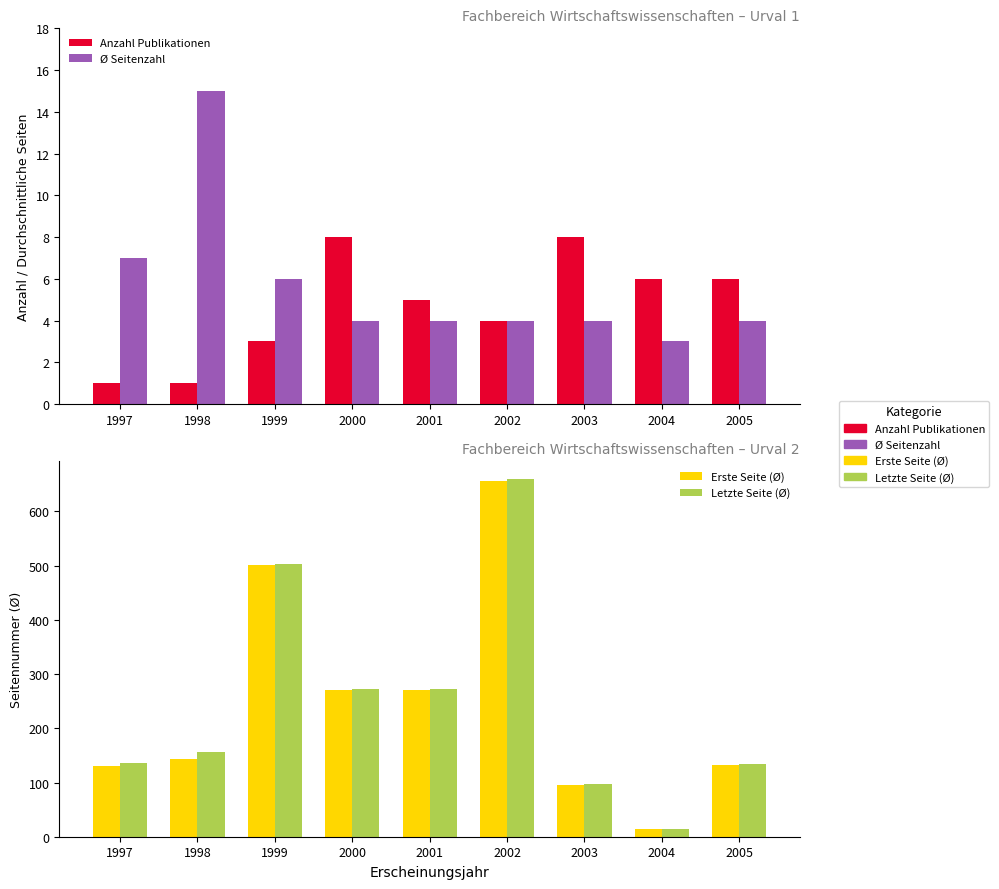

Is it true that Ø Seitenzahl equals 6 at 2000?

False